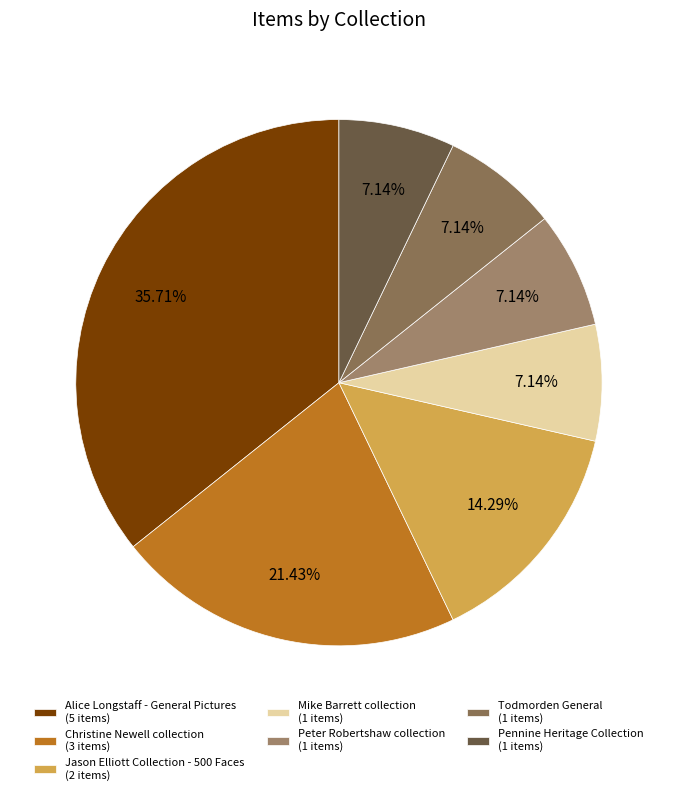

To the nearest percent, what is the combined percentage of Mike Barrett collection and Peter Robertshaw collection?

14%